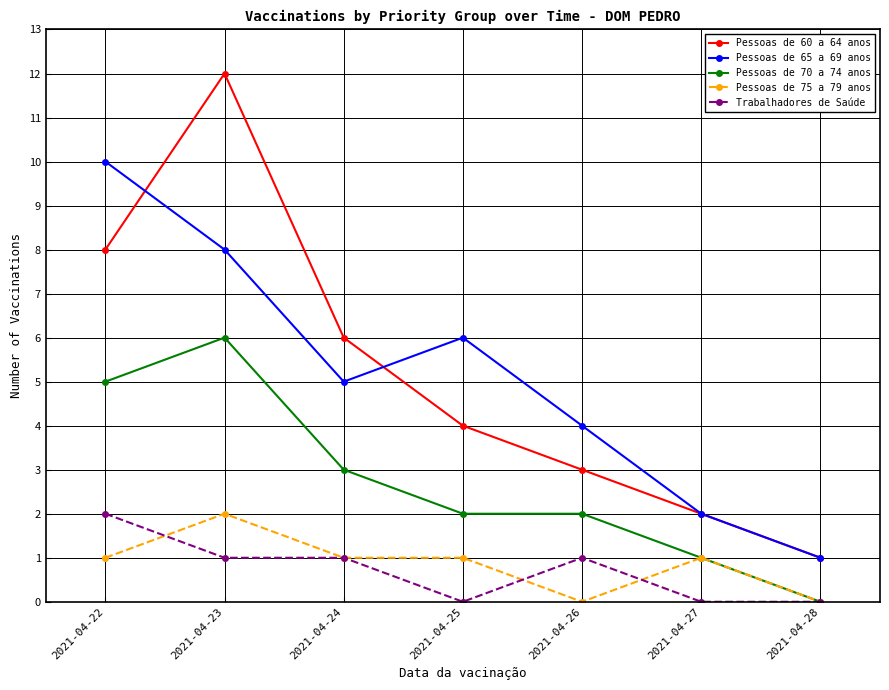

What is the maximum value for Pessoas de 65 a 69 anos?

10